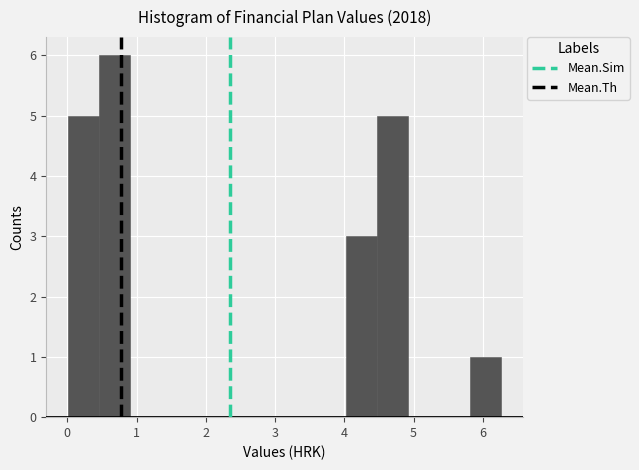

What is the height of the bar covering 0.5 to 0.9 on the x-axis? Neither the bar edges nor the heights are printed on the chart, so give them approximately, as read against the axes.

6